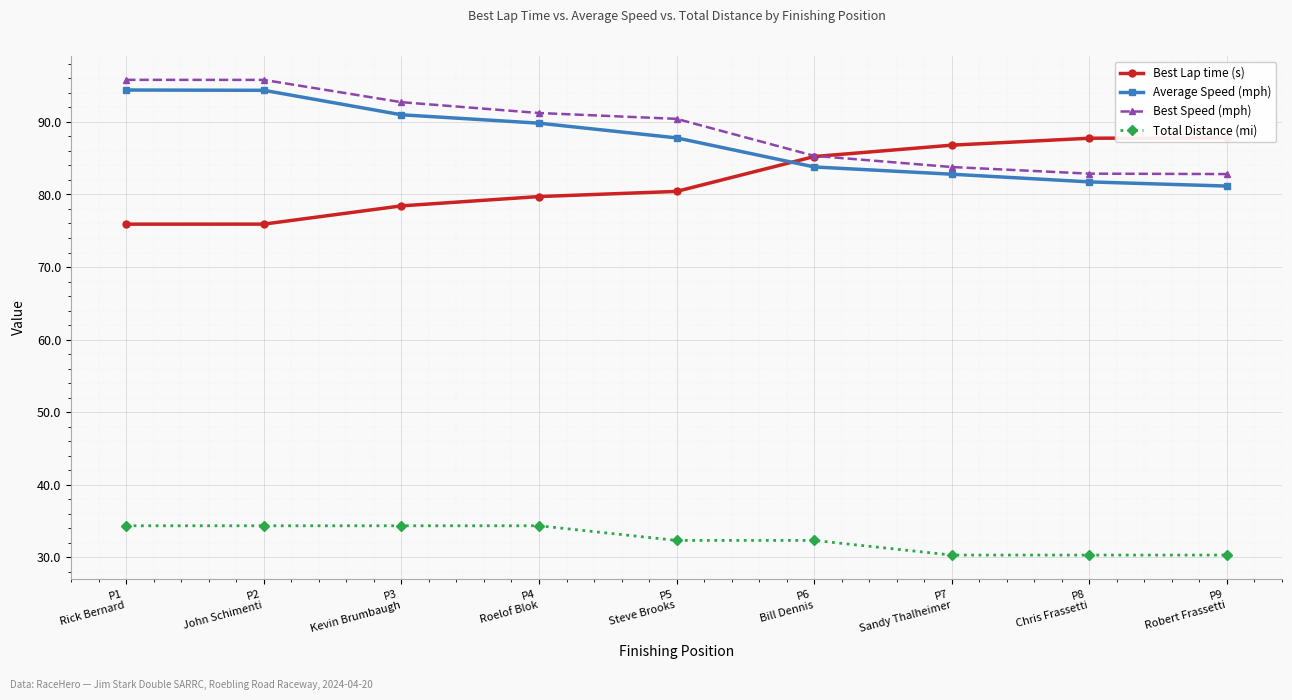

Reading left to right, extract all data points from this chart.

Best Lap time (s): P1
Rick Bernard=75.9	P2
John Schimenti=75.9	P3
Kevin Brumbaugh=78.4	P4
Roelof Blok=79.7	P5
Steve Brooks=80.4	P6
Bill Dennis=85.2	P7
Sandy Thalheimer=86.8	P8
Chris Frassetti=87.8	P9
Robert Frassetti=87.8
Average Speed (mph): P1
Rick Bernard=94.4	P2
John Schimenti=94.4	P3
Kevin Brumbaugh=91.0	P4
Roelof Blok=89.8	P5
Steve Brooks=87.8	P6
Bill Dennis=83.8	P7
Sandy Thalheimer=82.8	P8
Chris Frassetti=81.7	P9
Robert Frassetti=81.2
Best Speed (mph): P1
Rick Bernard=95.8	P2
John Schimenti=95.8	P3
Kevin Brumbaugh=92.7	P4
Roelof Blok=91.2	P5
Steve Brooks=90.4	P6
Bill Dennis=85.3	P7
Sandy Thalheimer=83.8	P8
Chris Frassetti=82.9	P9
Robert Frassetti=82.8
Total Distance (mi): P1
Rick Bernard=34.3	P2
John Schimenti=34.3	P3
Kevin Brumbaugh=34.3	P4
Roelof Blok=34.3	P5
Steve Brooks=32.3	P6
Bill Dennis=32.3	P7
Sandy Thalheimer=30.3	P8
Chris Frassetti=30.3	P9
Robert Frassetti=30.3